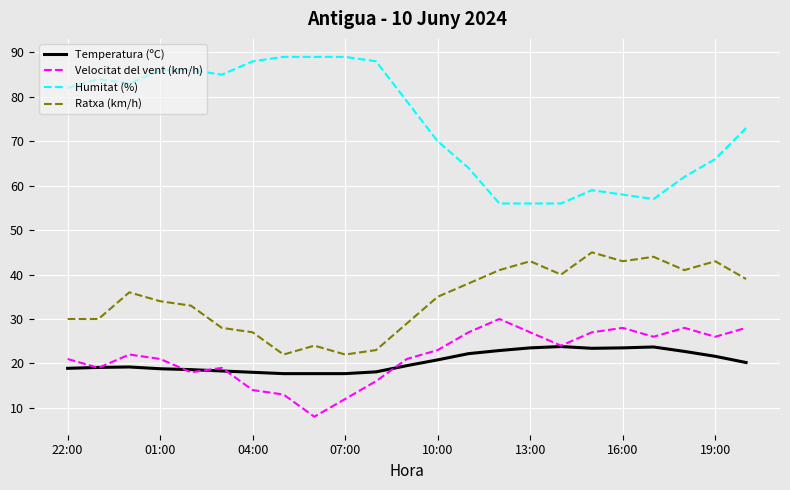

Rank the series by their maximum value, from highest to lowest.

Humitat (%), Ratxa (km/h), Velocitat del vent (km/h), Temperatura (ºC)